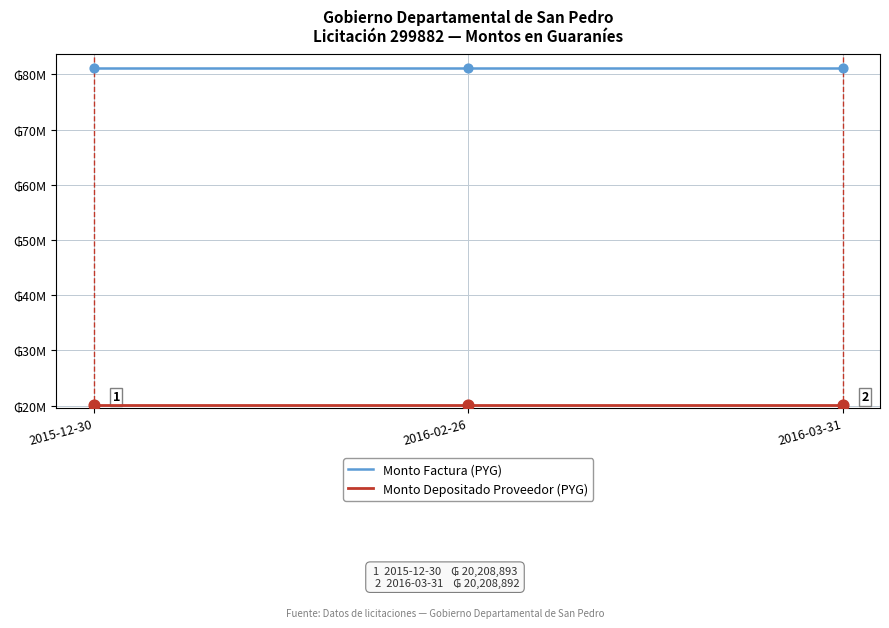

Is the value of Monto Factura (PYG) at 2015-12-30 greater than the value of Monto Depositado Proveedor (PYG) at 2016-02-26?

Yes